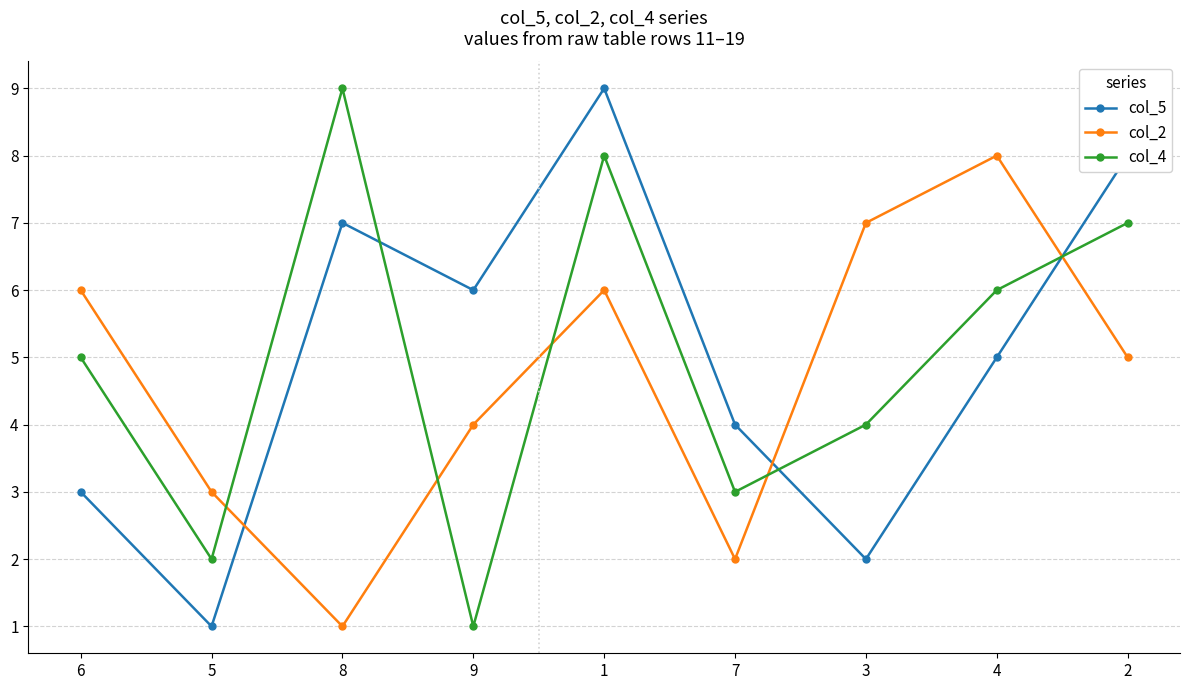

What is the difference between the maximum and minimum values in the col_2 series?

7